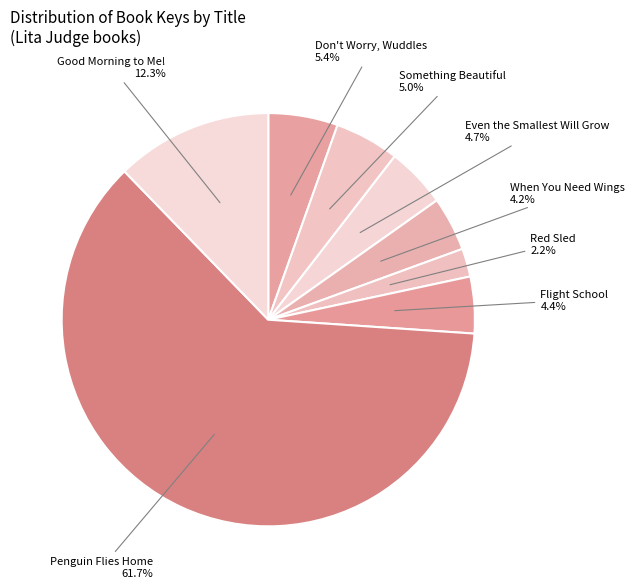

Is it true that When You Need Wings is 17% of the pie?

False